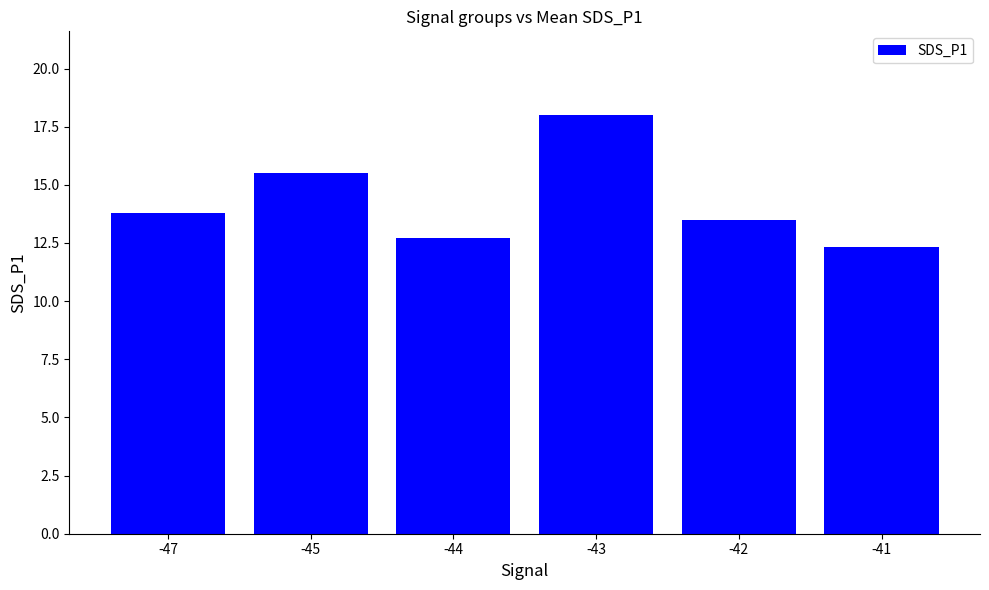

Which label corresponds to the smallest value in the chart?

-41